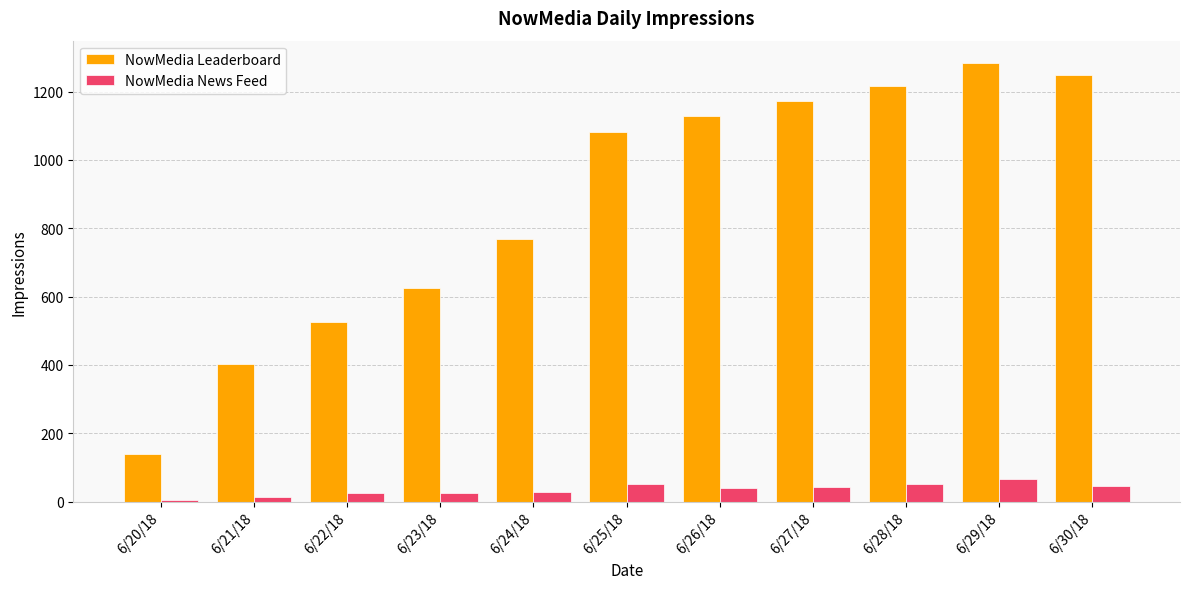

List the labels in order of NowMedia Leaderboard value, smallest first.

6/20/18, 6/21/18, 6/22/18, 6/23/18, 6/24/18, 6/25/18, 6/26/18, 6/27/18, 6/28/18, 6/30/18, 6/29/18